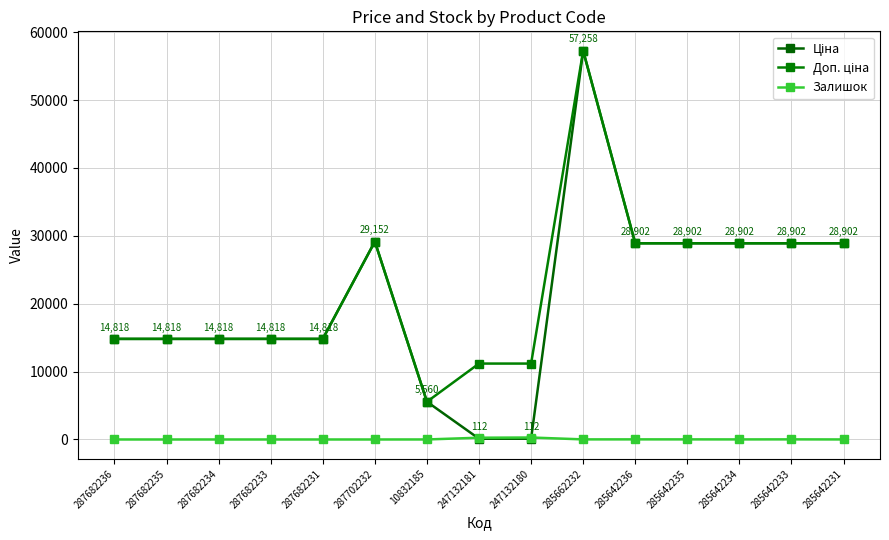

Reading right to left, what are all the values shown in this chart?

Ціна: 285642231=28901.7	285642233=28901.7	285642234=28901.7	285642235=28901.7	285642236=28901.7	285662232=57258.0	247132180=111.8	247132181=111.8	10832185=5560.3	287702232=29152.3	287682231=14817.6	287682233=14817.6	287682234=14817.6	287682235=14817.6	287682236=14817.6
Доп. ціна: 285642231=28901.7	285642233=28901.7	285642234=28901.7	285642235=28901.7	285642236=28901.7	285662232=57258.0	247132180=11182.0	247132181=11182.0	10832185=5560.3	287702232=29152.3	287682231=14817.6	287682233=14817.6	287682234=14817.6	287682235=14817.6	287682236=14817.6
Залишок: 285642231=5.0	285642233=16.0	285642234=10.0	285642235=14.0	285642236=16.0	285662232=13.0	247132180=290.0	247132181=260.0	10832185=3.0	287702232=0.0	287682231=0.0	287682233=0.0	287682234=0.0	287682235=0.0	287682236=0.0